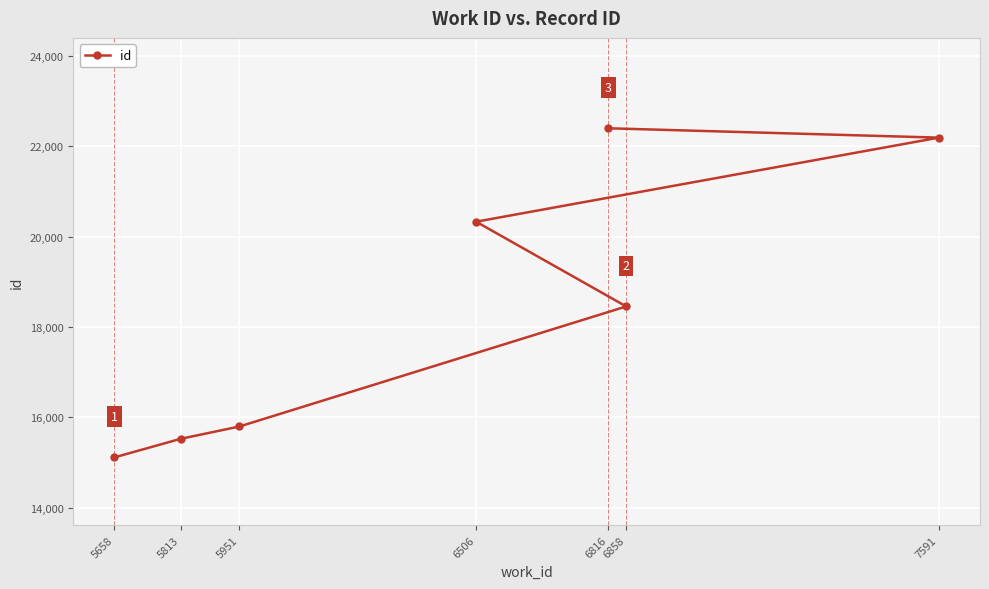

How many data points does each series have?

7